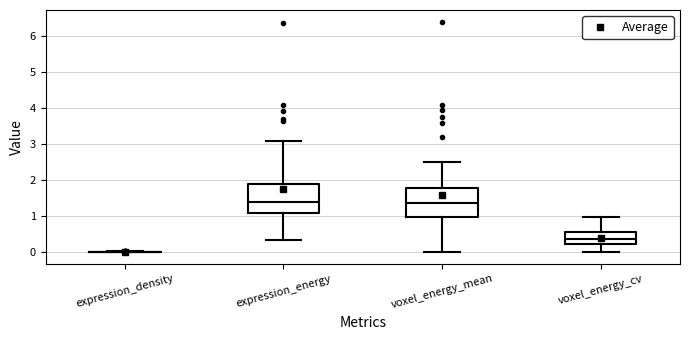

Reading left to right, read every box against the y-axis: the position of its median line, the range the box covers, and the ends of its whiskers. The values are not printed on the chart, so give them approximately, as read against the axis.

expression_density: box collapsed to a line at 0.0, whiskers 0.0 to 0.0
expression_energy: median 1.4, box 1.1 to 1.9, whiskers 0.4 to 3.1
voxel_energy_mean: median 1.4, box 1.0 to 1.8, whiskers 0.0 to 2.5
voxel_energy_cv: median 0.4, box 0.2 to 0.6, whiskers 0.0 to 1.0